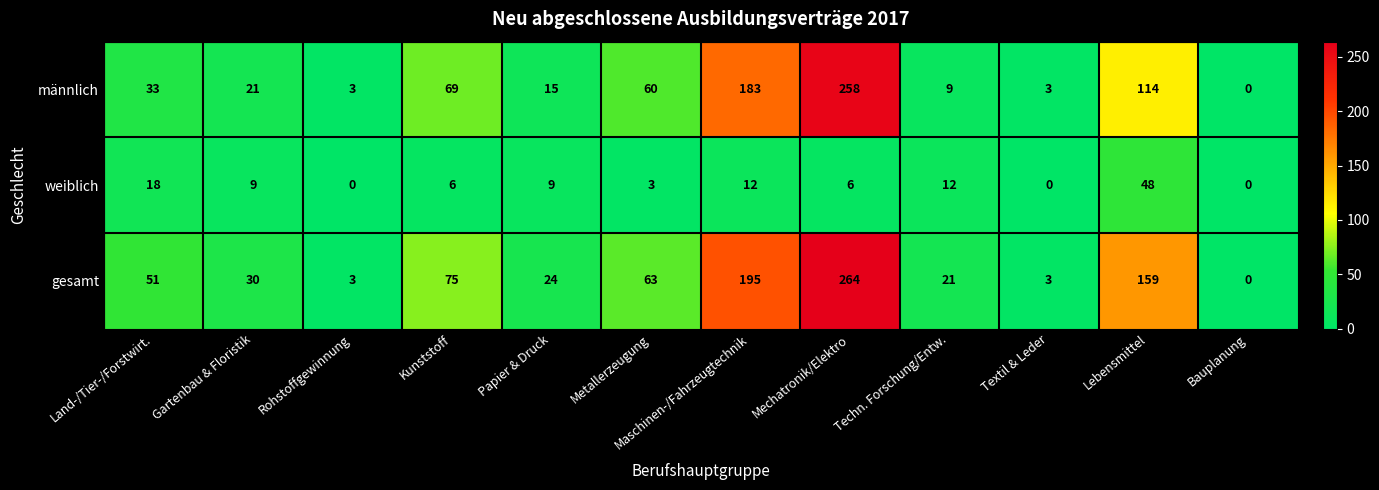

At how many categories does at least one series exceed 128?

3